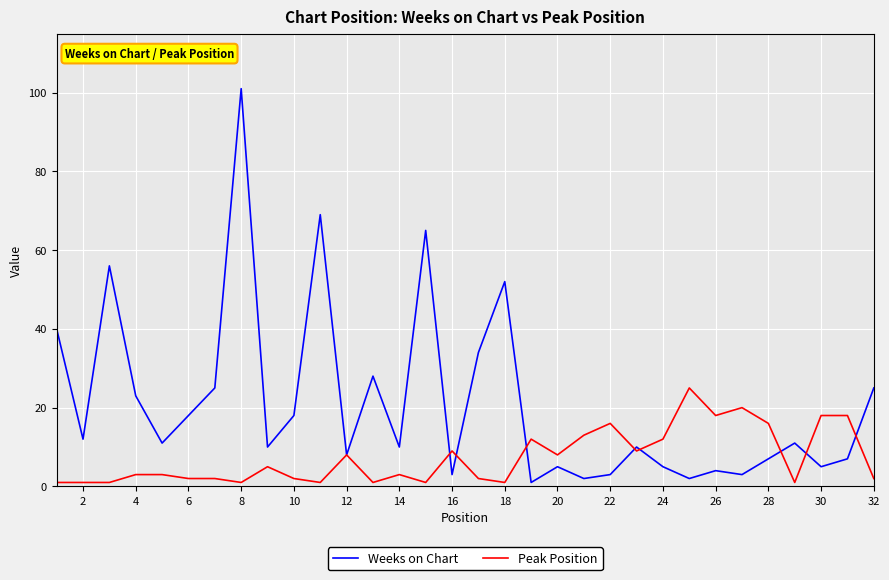

List the series in order of their peak value, lowest first.

Peak Position, Weeks on Chart